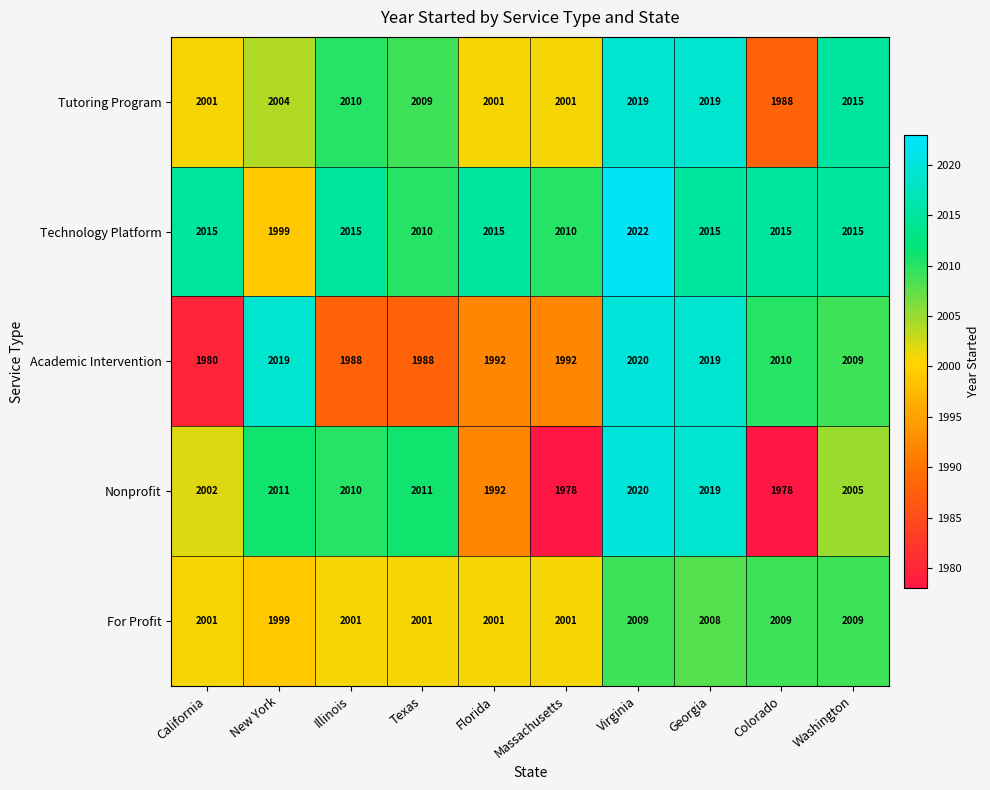

Which series has the largest total across all categories?

Technology Platform